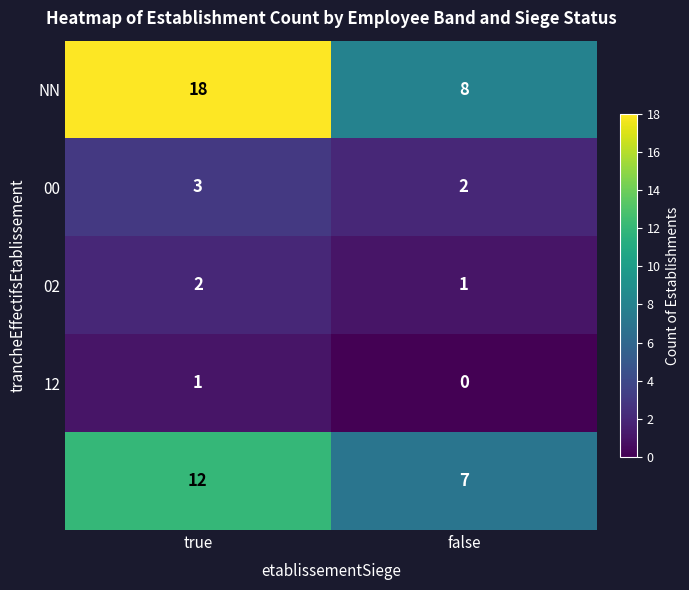

At which category is the sum across all series the highest?

true